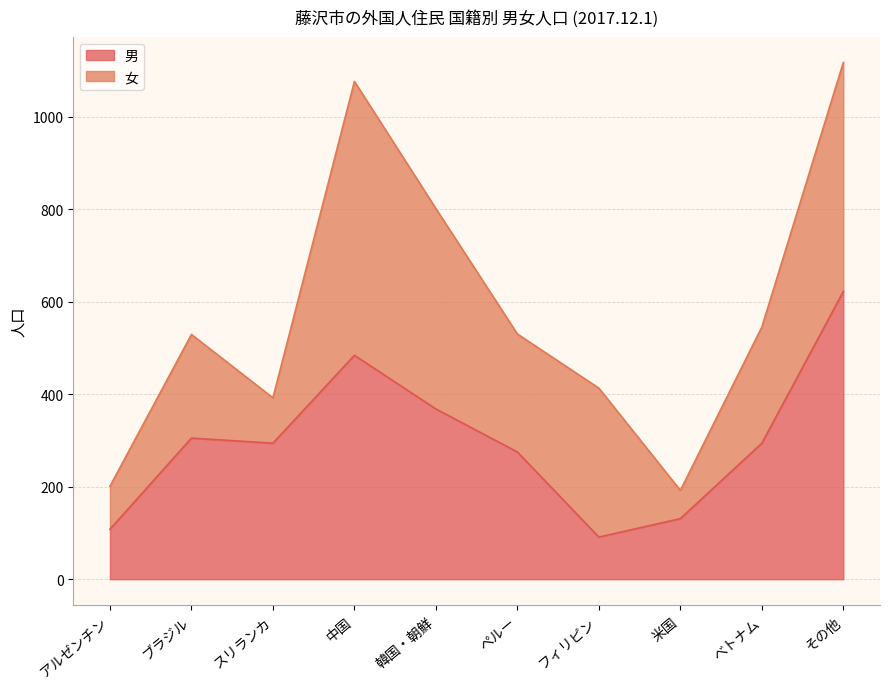

What is the minimum value shown in the chart?

91